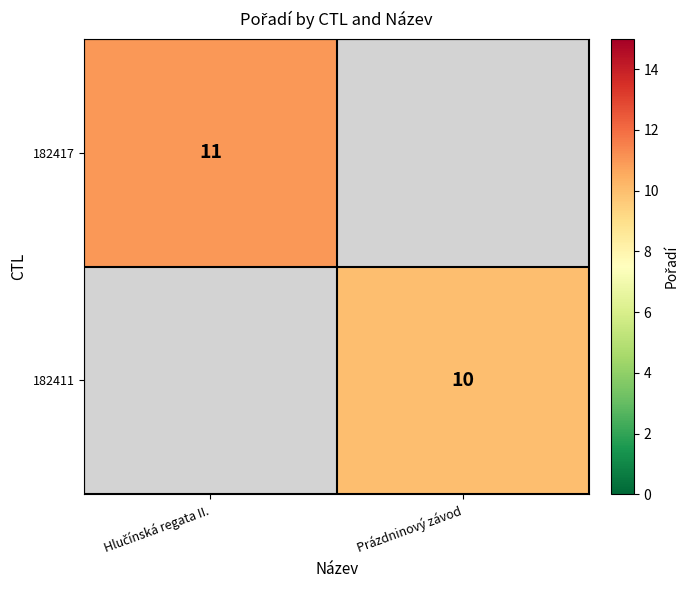

Is it true that 182411 equals 10 at Prázdninový závod?

True